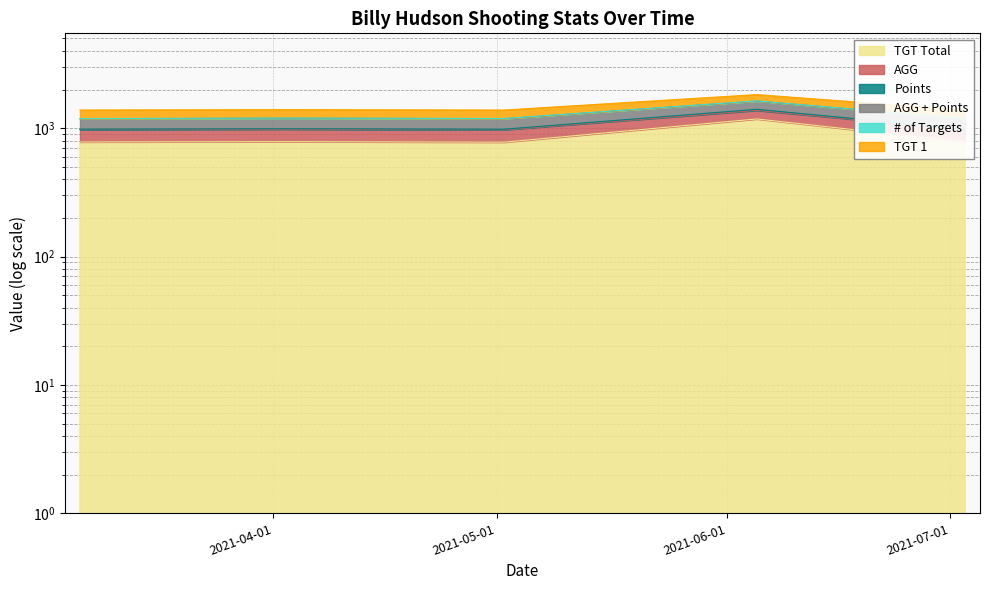

Between 2021-07-03 and 2021-06-05, which is larger?

2021-06-05